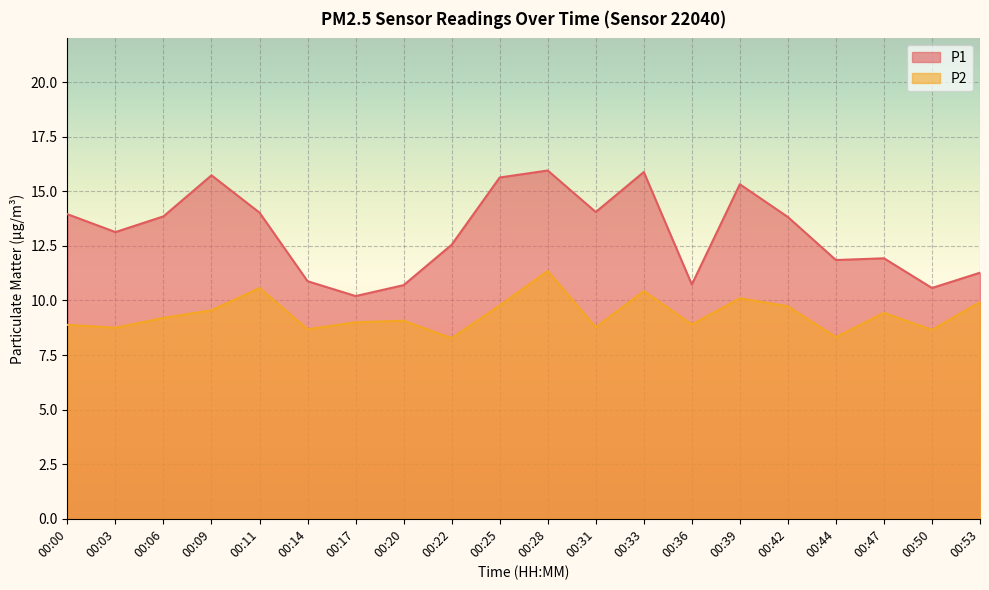

What is the value of the P2 point at the 9th from the left?

8.3